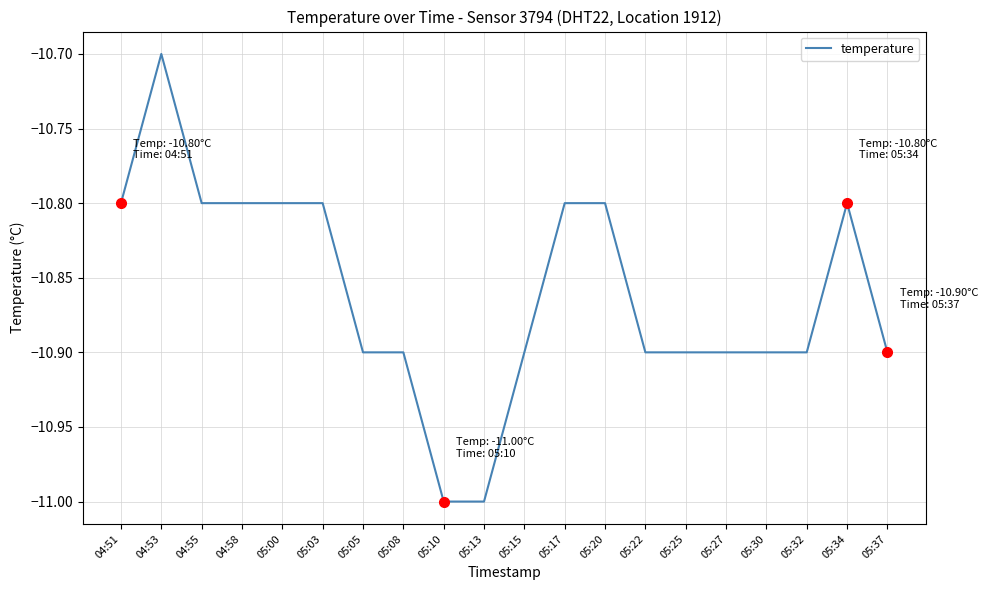

What position from the left is 05:34?

19